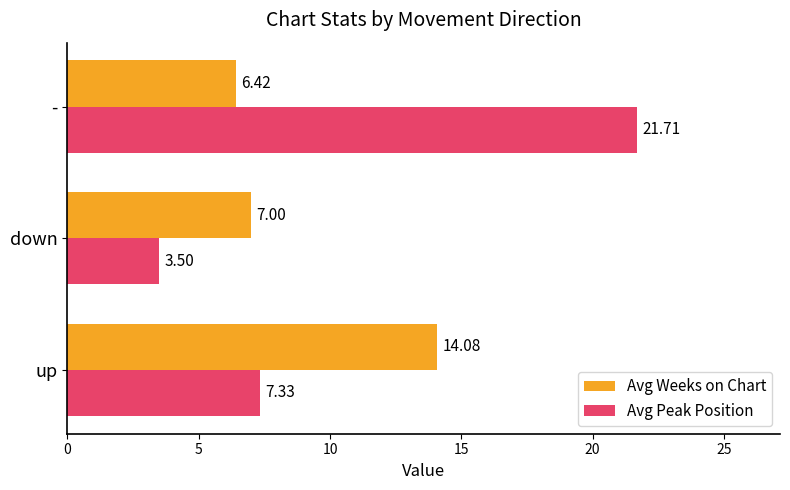

Which series has the largest range (max minus min)?

Avg Peak Position